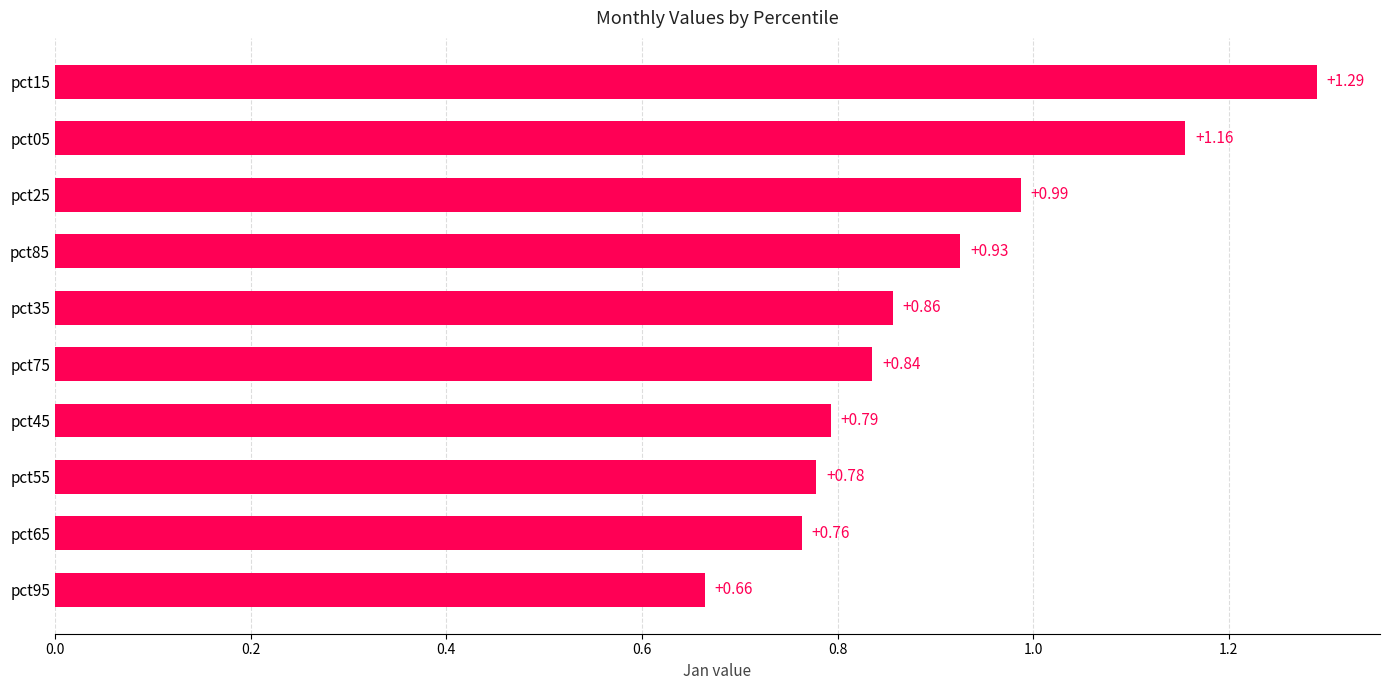

What is the sum of the values at pct05 and pct85?

2.1